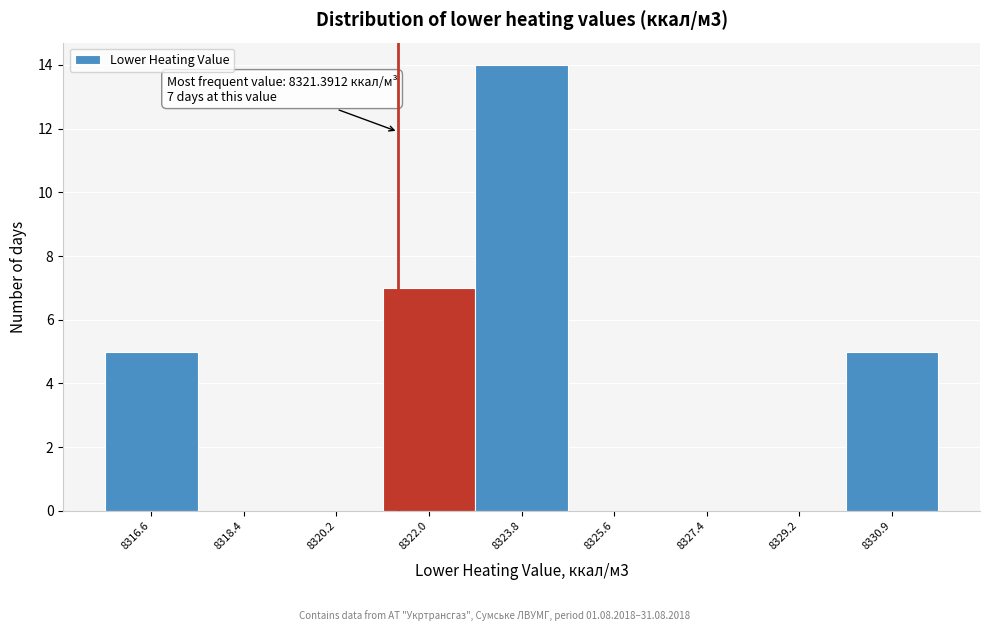

Over which range of the x-axis is the bar tallest?

8322.8 to 8324.6